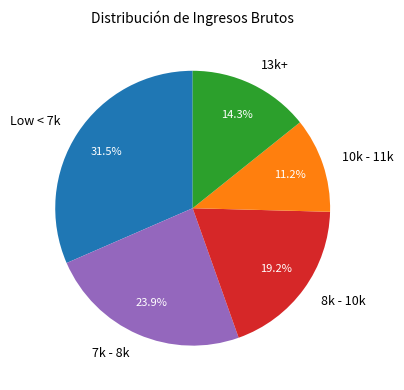

Combined, do 8k - 10k and 7k - 8k account for over 50%?

No